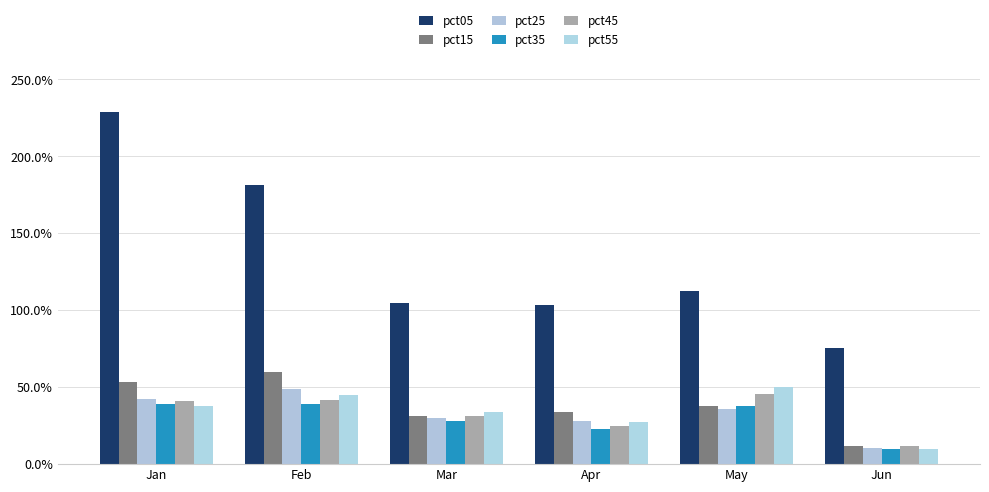

Rank the series at Jan from highest to lowest value.

pct05, pct15, pct25, pct45, pct35, pct55